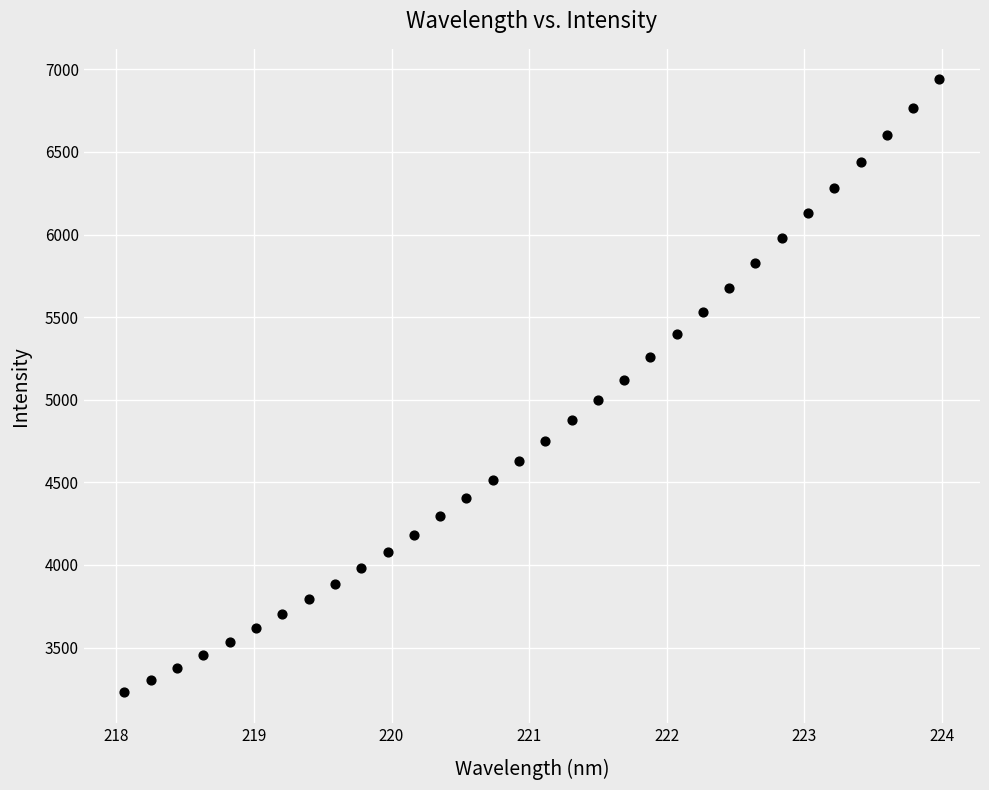

What is the range of X values (max minus min)?

5.9